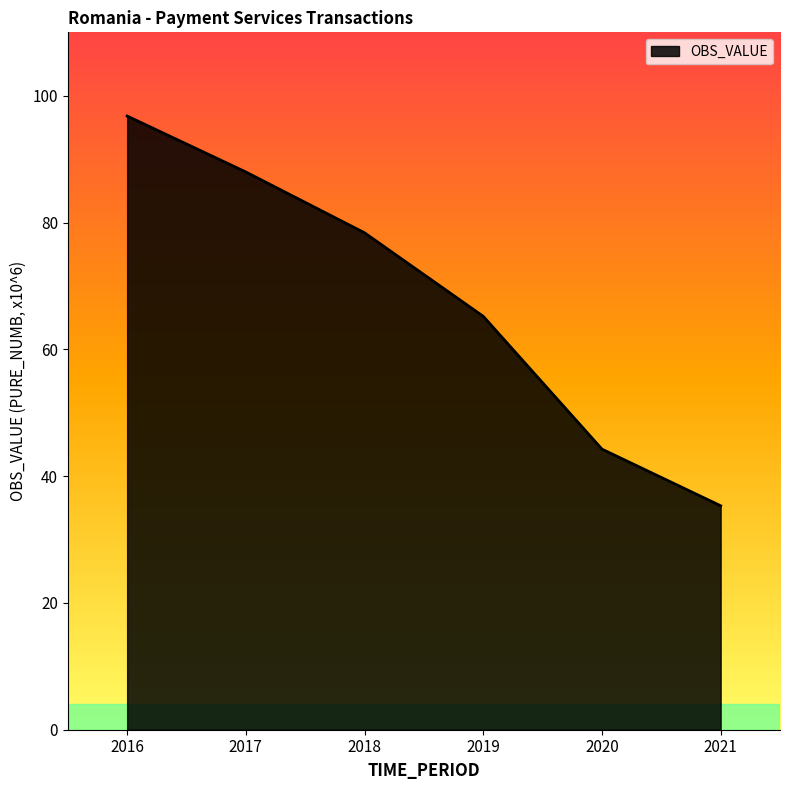

List the labels in order of value, largest first.

2016, 2017, 2018, 2019, 2020, 2021